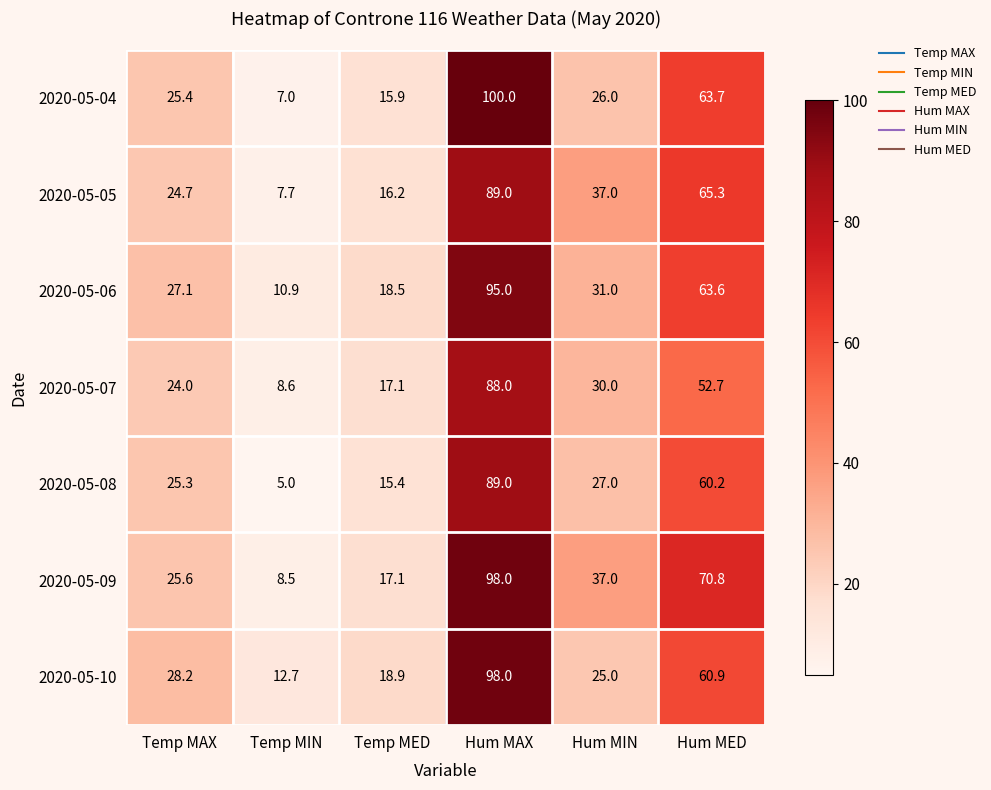

What is the total value across all series at Temp MED?

119.1